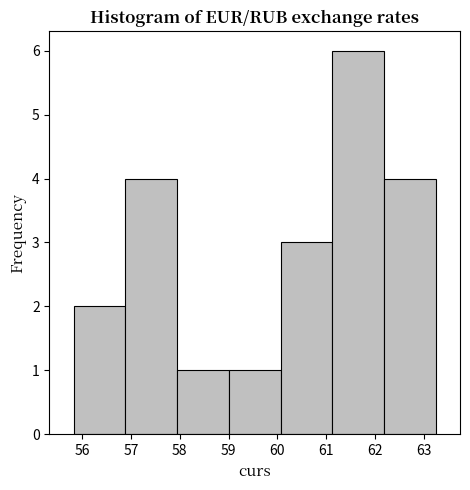

Reading left to right, transcribe this chart: for each bar, give the range it covers on the x-axis and its height. Neither the bar edges nor the heights are printed on the chart, so give them approximately, as read against the axes.

55.8 to 56.9: 2
56.9 to 57.9: 4
57.9 to 59.0: 1
59.0 to 60.1: 1
60.1 to 61.1: 3
61.1 to 62.2: 6
62.2 to 63.2: 4